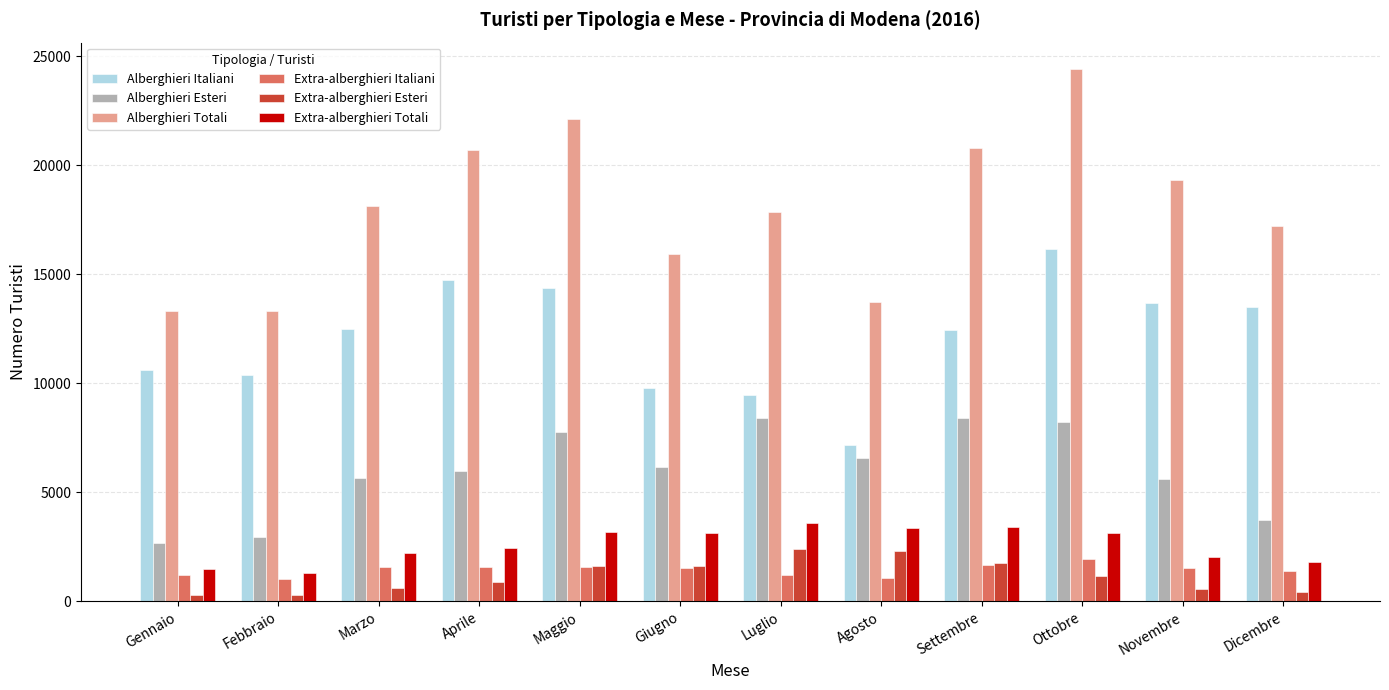

What is the difference between the highest and lowest values at Marzo?

17481